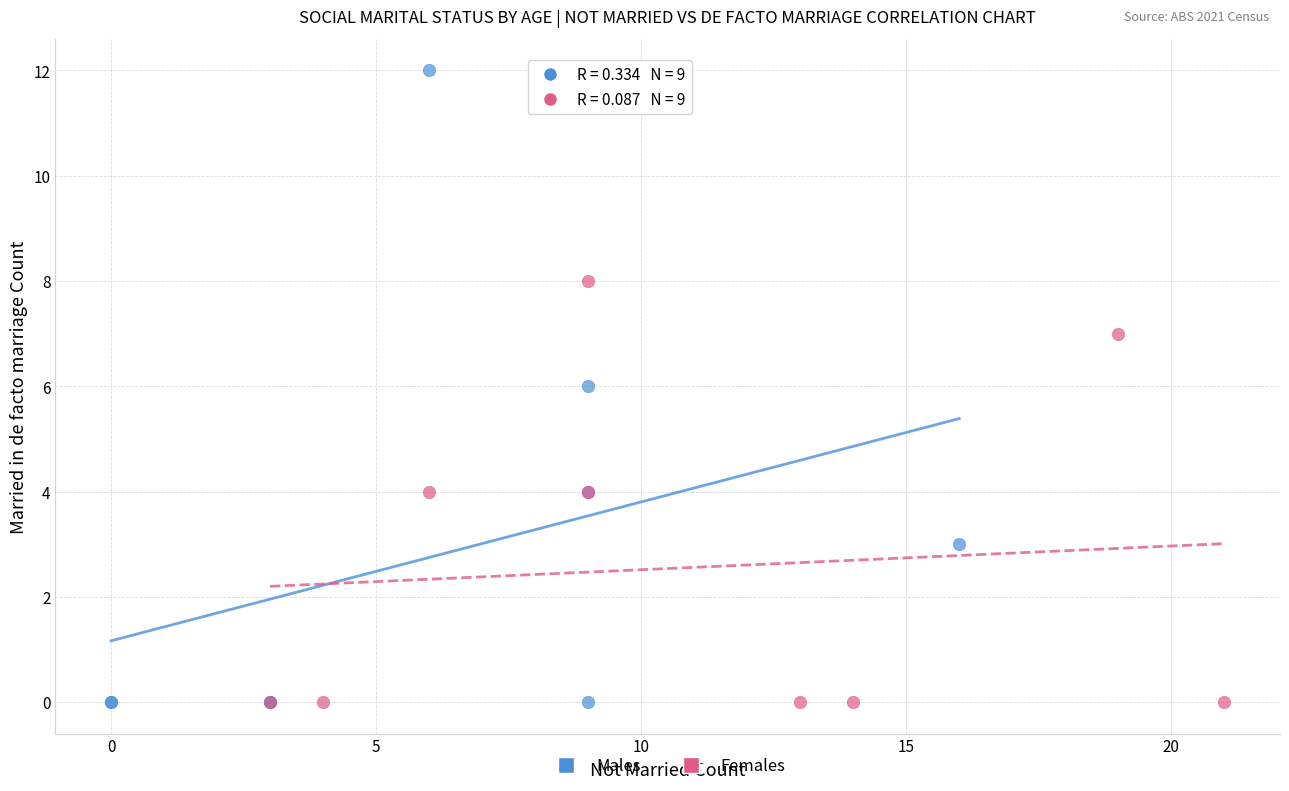

Which series contains the highest Y value?

Males